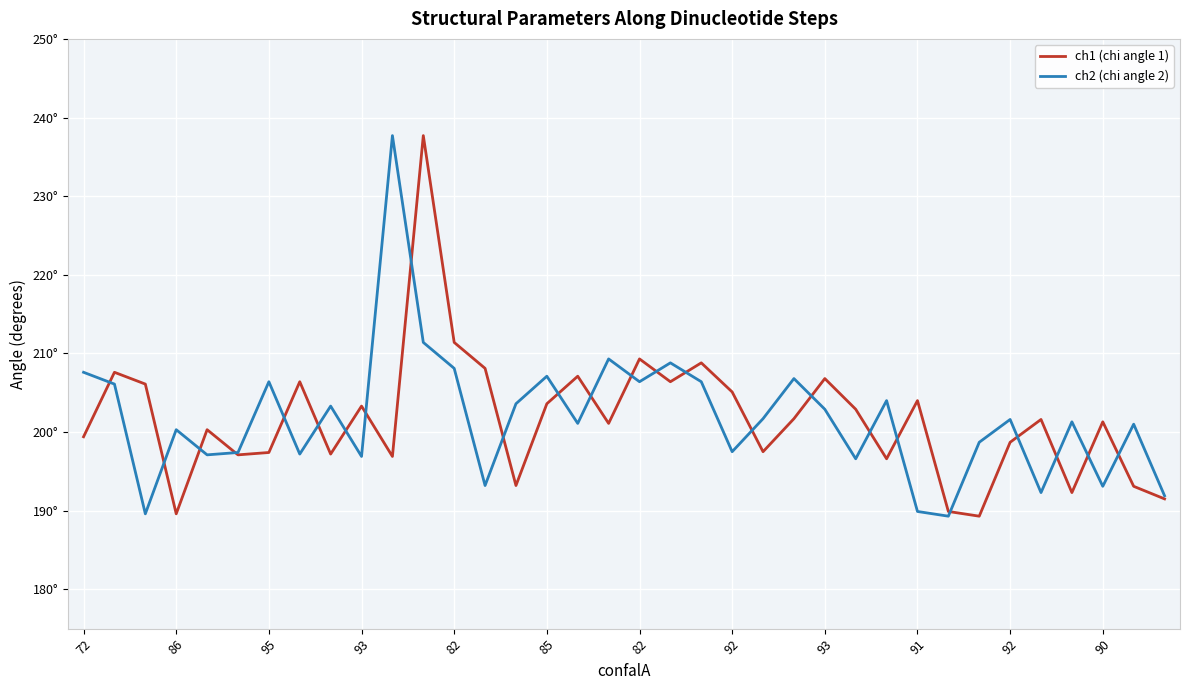

What is the value of the ch2 (chi angle 2) point at the 32nd from the left?

192.3